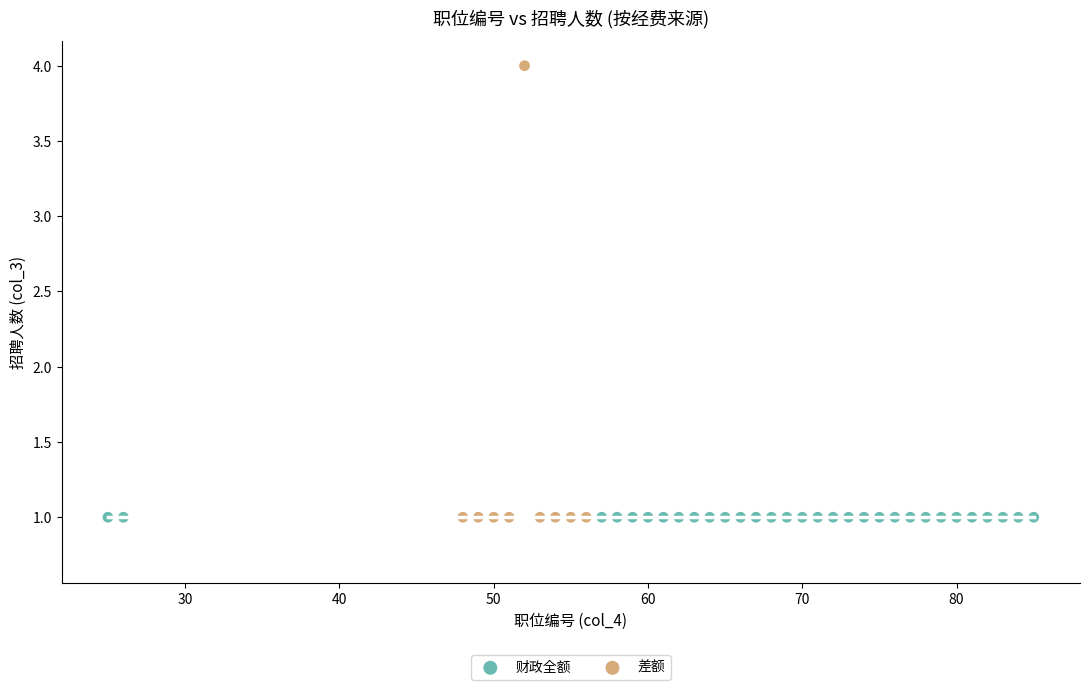

Which series reaches the maximum Y coordinate?

差额